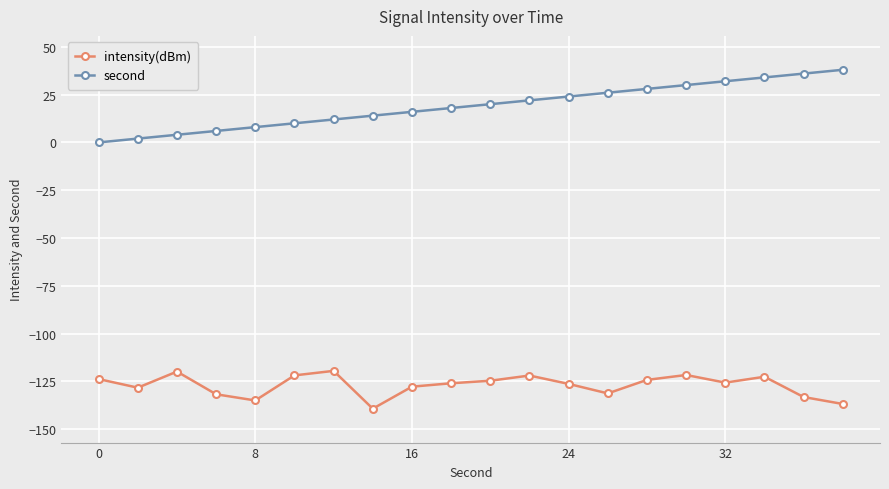

True or false: intensity(dBm) and second intersect in this chart.

False